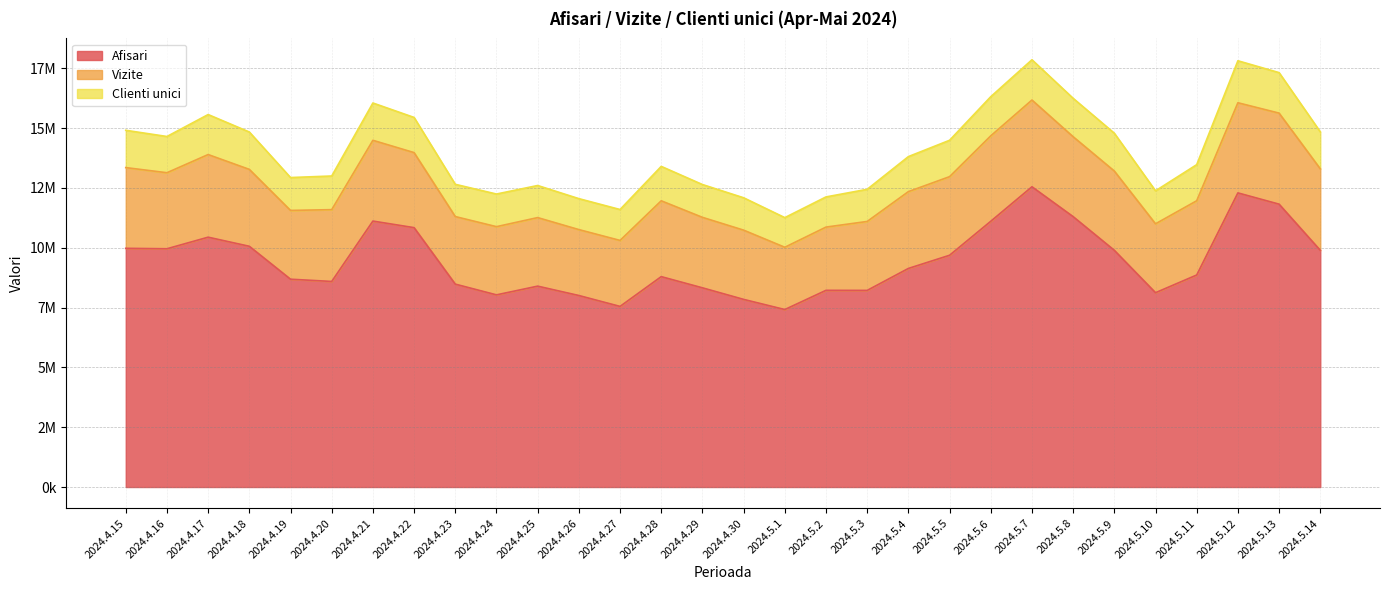

What is the average value of the Afisari series?

9450394